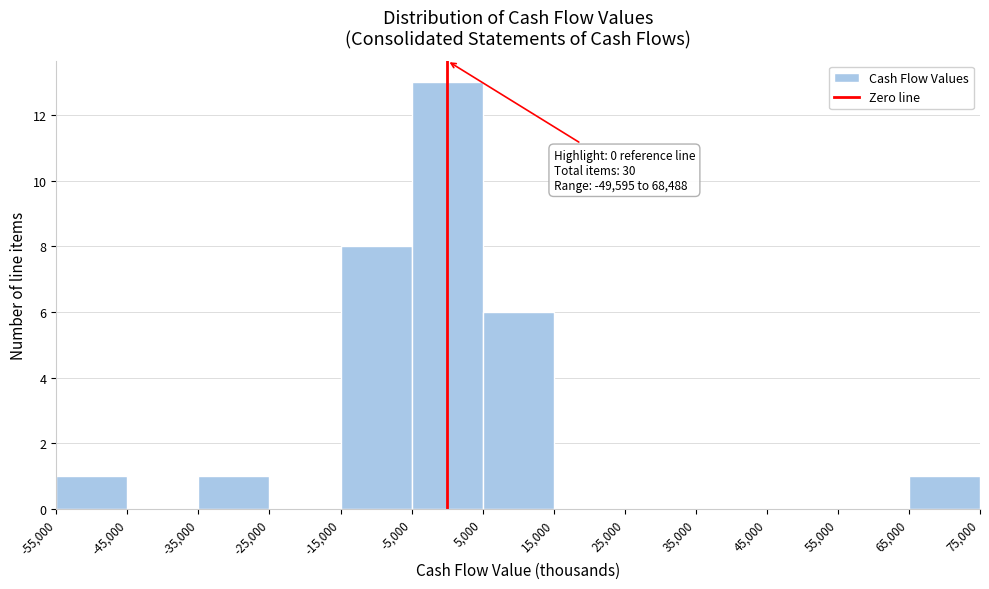

Over which range of the x-axis is the bar tallest?

-5,000 to 5,000